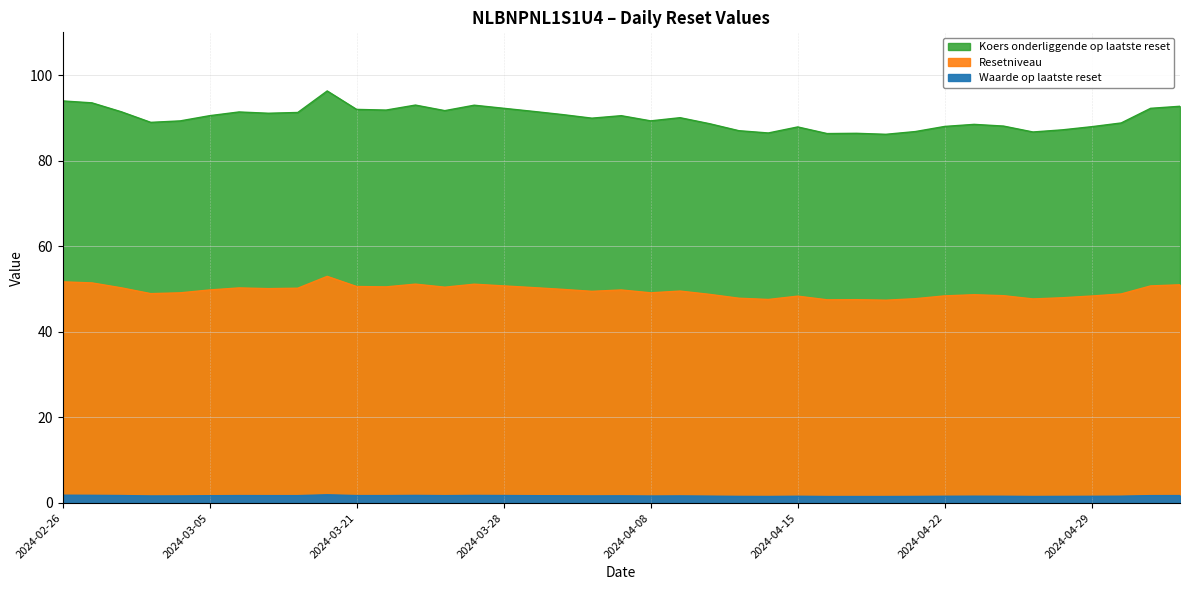

True or false: Resetniveau and Waarde op laatste reset intersect in this chart.

False